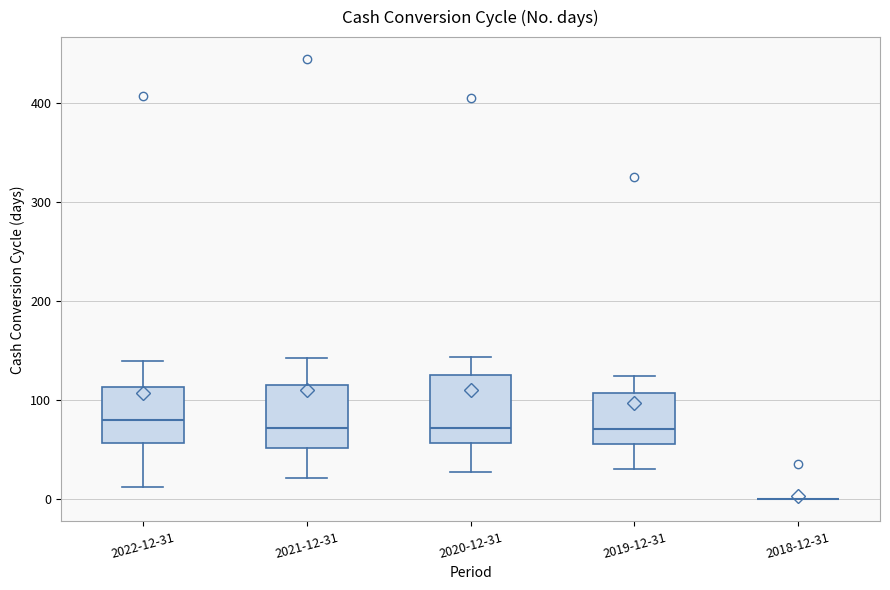

Reading left to right, transcribe this box plot: for each box, give where its median line is, the range the box spans, and where its two whiskers end, as read against the y-axis. The values are not printed on the chart, so give them approximately, as read against the axis.

2022-12-31: median 80, box 60 to 110, whiskers 10 to 140
2021-12-31: median 70, box 50 to 120, whiskers 20 to 140
2020-12-31: median 70, box 60 to 130, whiskers 30 to 140
2019-12-31: median 70, box 60 to 110, whiskers 30 to 120
2018-12-31: box collapsed to a line at 0, whiskers 0 to 0